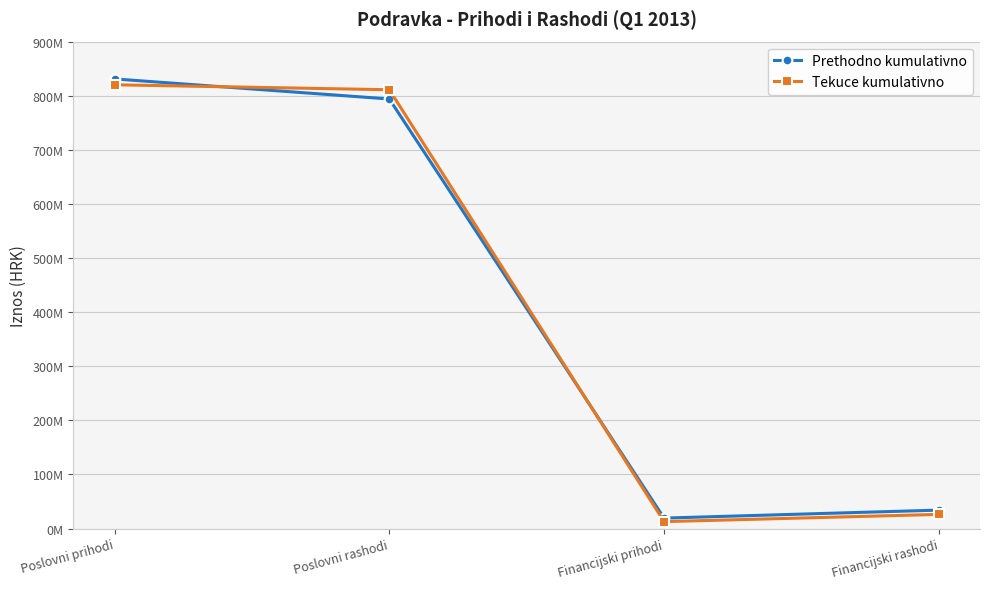

What is the label of the 3rd point from the left?

Financijski prihodi